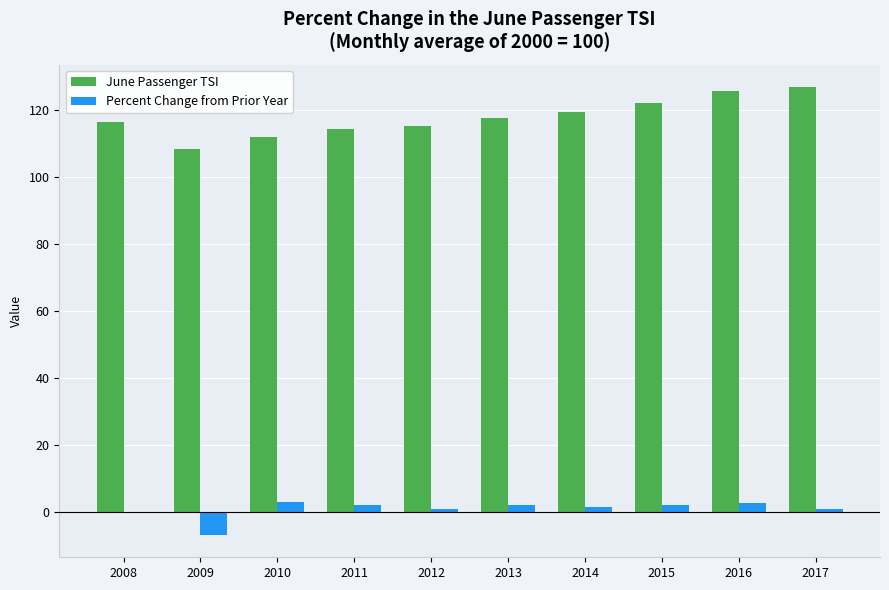

What are all the series names shown in the legend?

June Passenger TSI, Percent Change from Prior Year